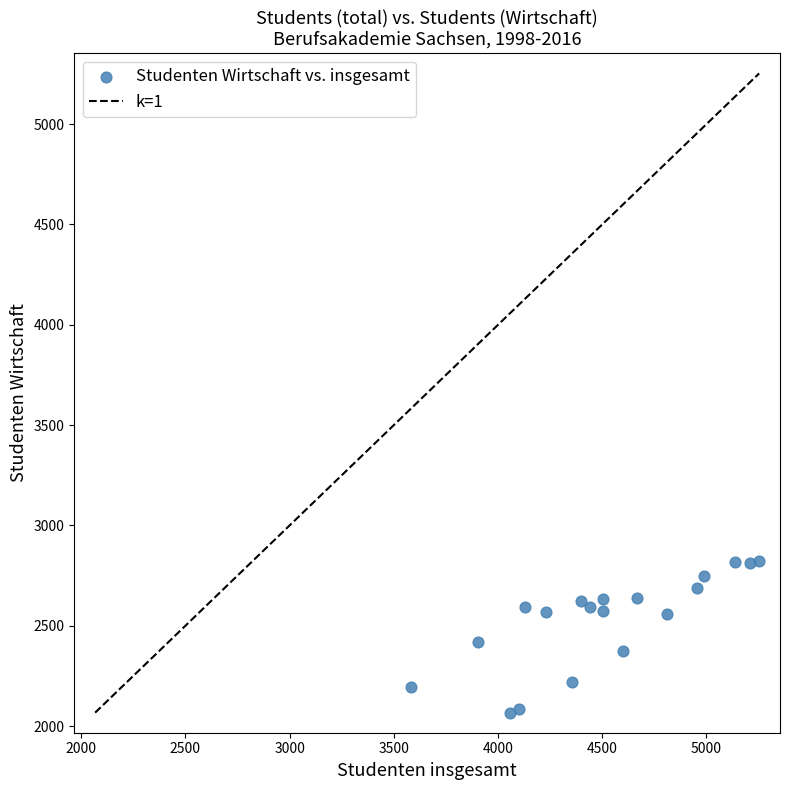

What is the range of X values (max minus min)?

1670